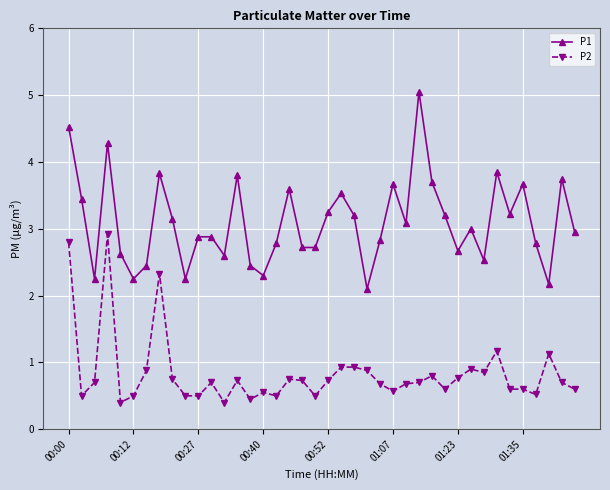

How many lines are shown in the chart?

2